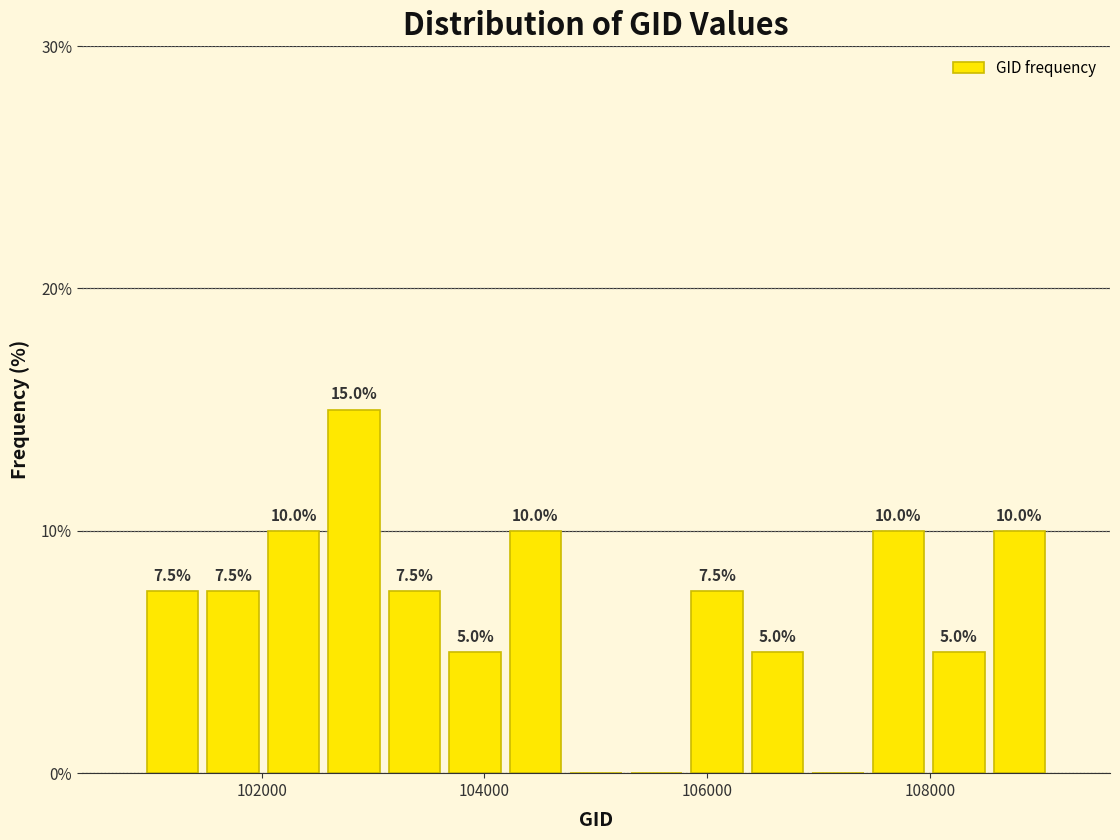

Read against the x-axis, roughly where is the centre of the tallest bar?

102800